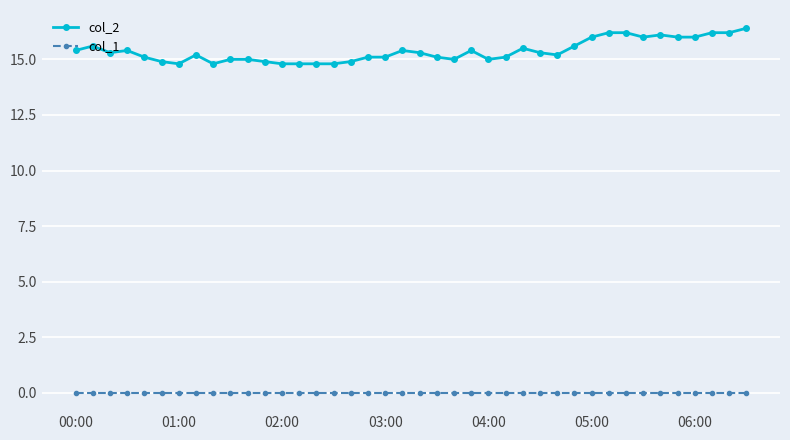

Which series has the largest total across all categories?

col_2